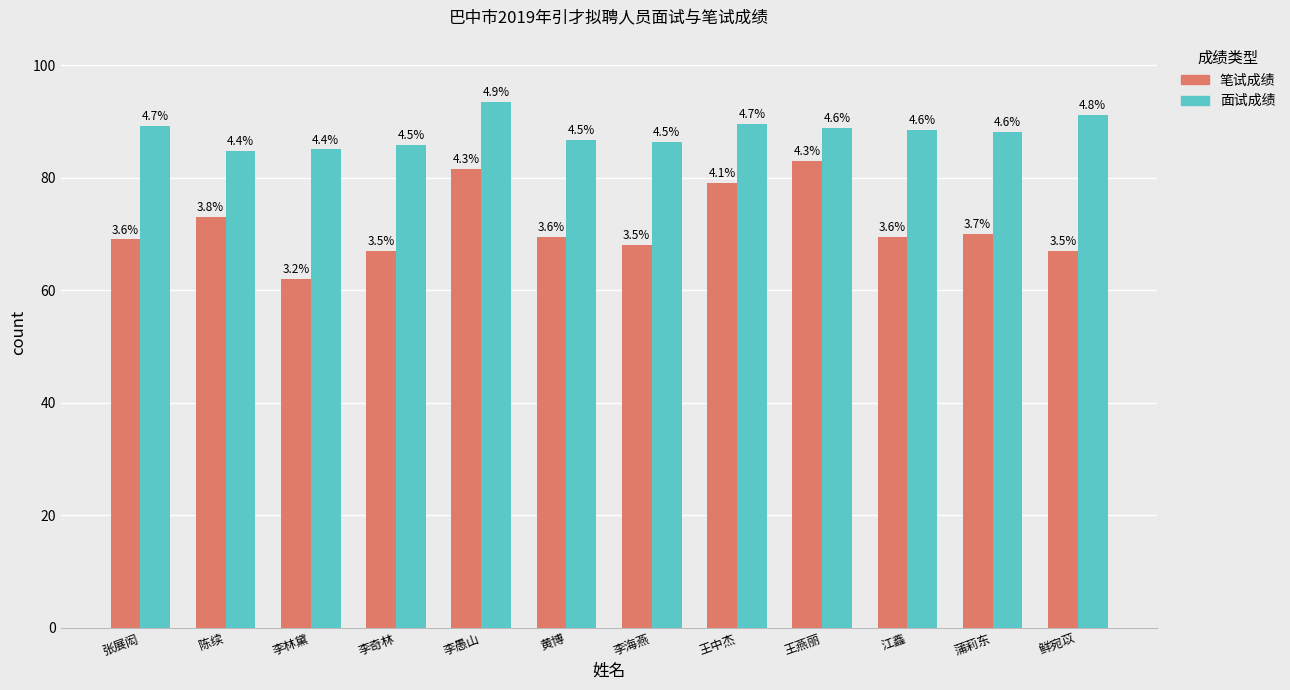

At which label does 笔试成绩 first exceed 69?

陈续